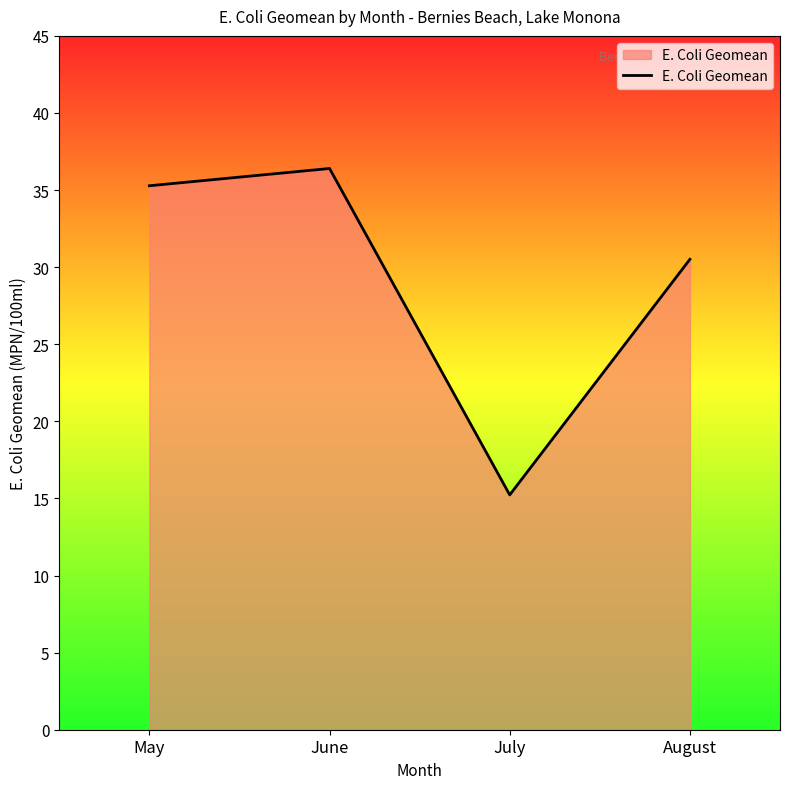

What is the difference between the second highest and second lowest values?

4.8